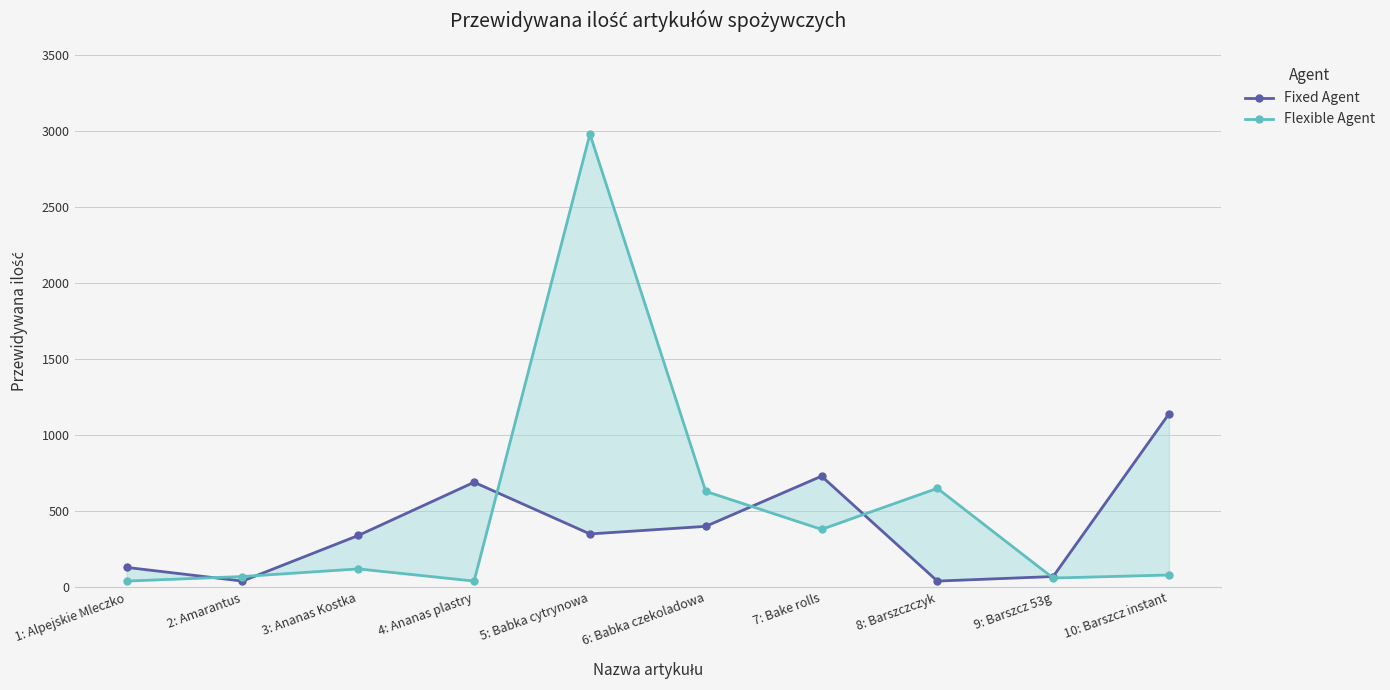

How many interior local peaks does the Flexible Agent series have?

3